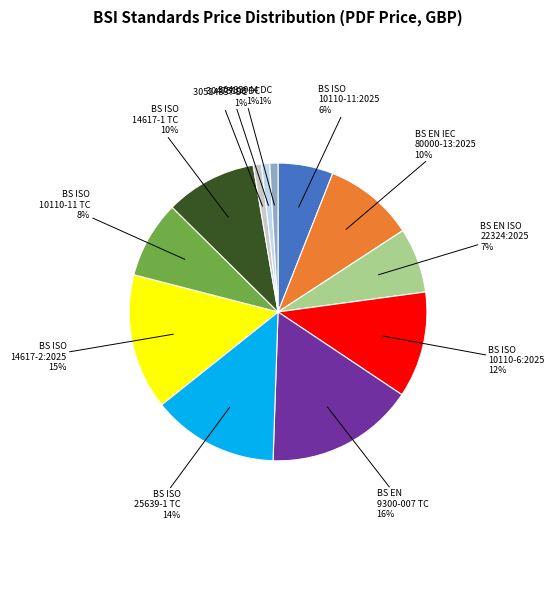

Is there a majority slice in this chart?

No